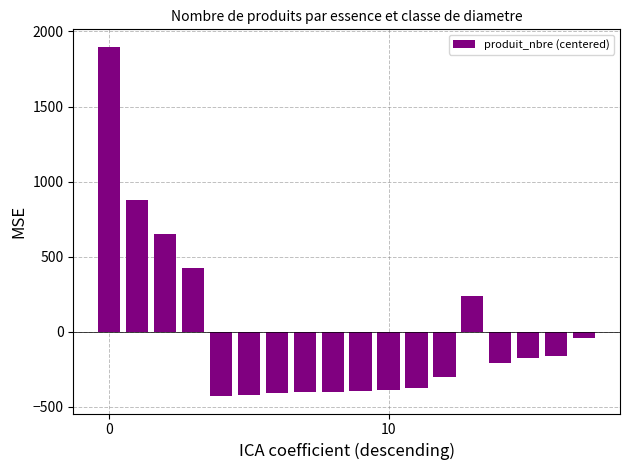

What is the greatest value displayed?

1897.9